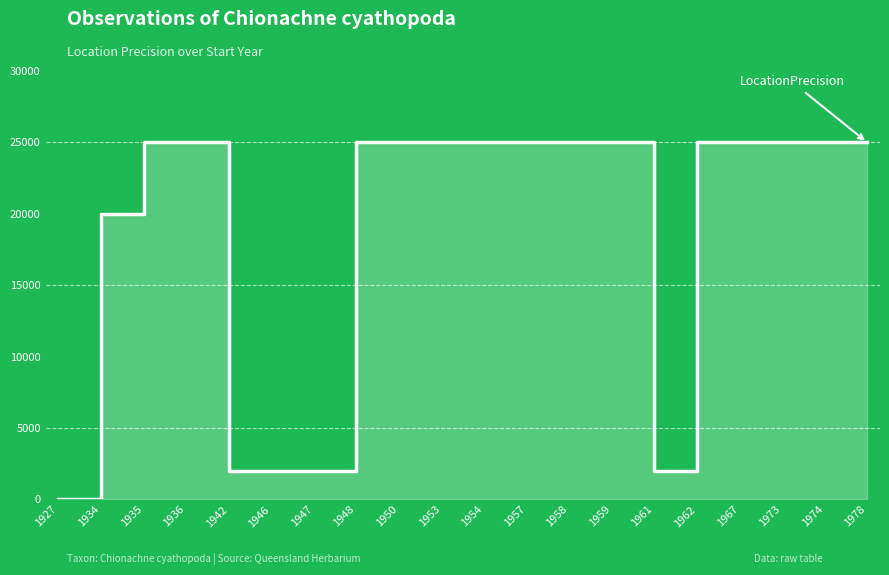

Which has a higher value, 1974 or 1936?

1974